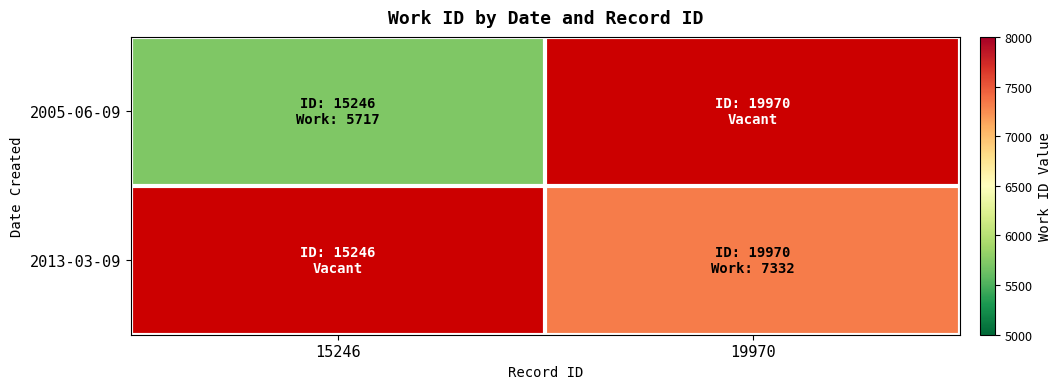

Which label corresponds to the smallest value in the chart?

19970